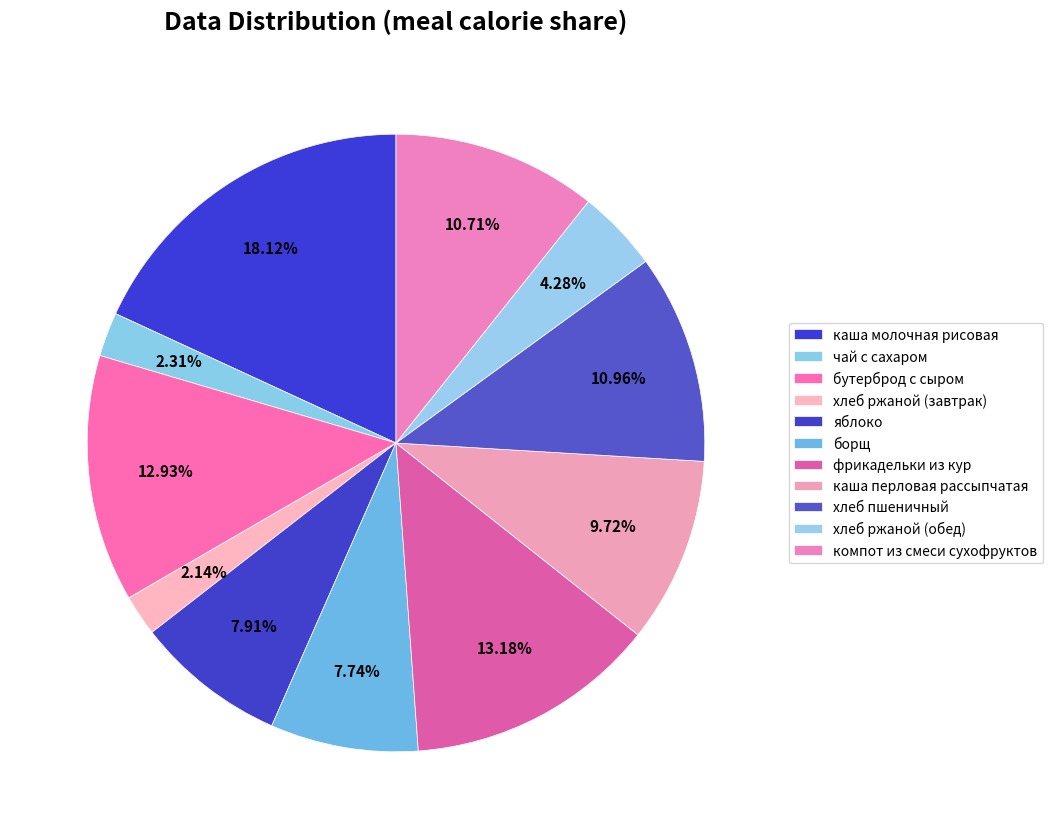

Which slice is the largest?

каша молочная рисовая